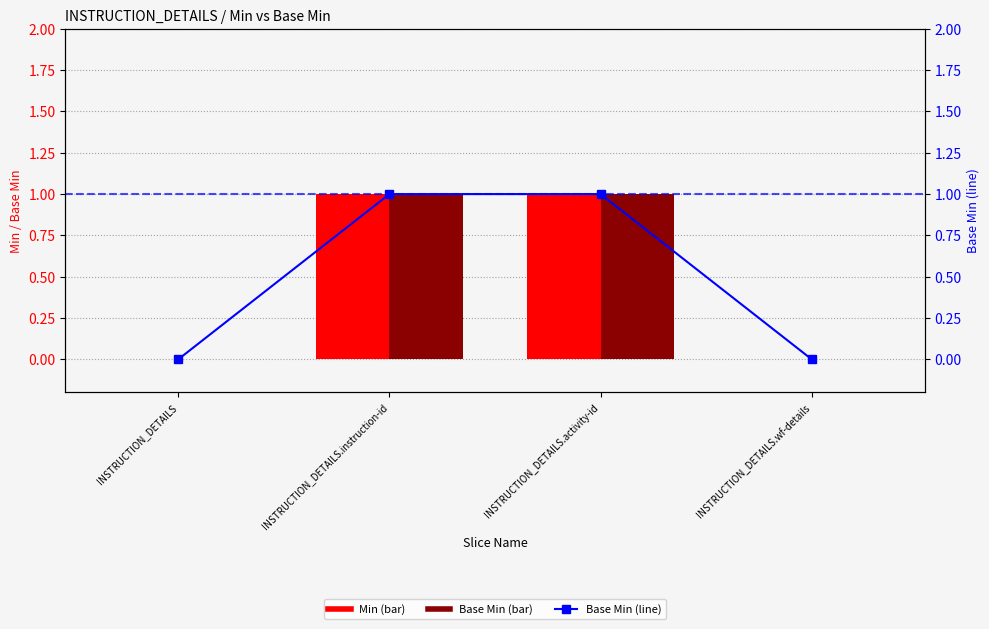

Is it true that Base Min (line) equals 1 at INSTRUCTION_DETAILS.instruction-id?

True